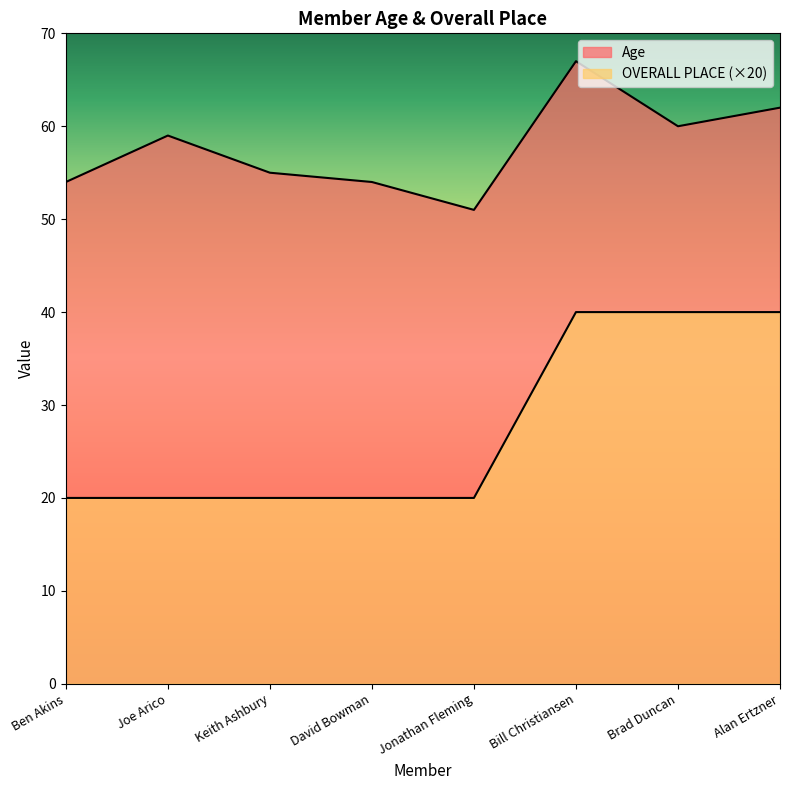

At which category does the chart reach its minimum across all series?

Ben Akins